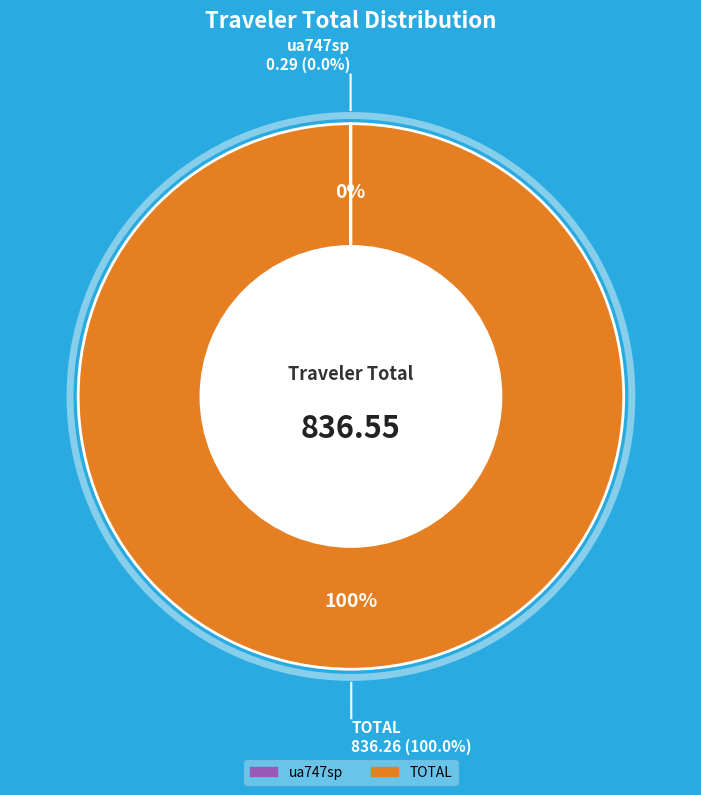

True or false: TOTAL accounts for 99% of the total.

False